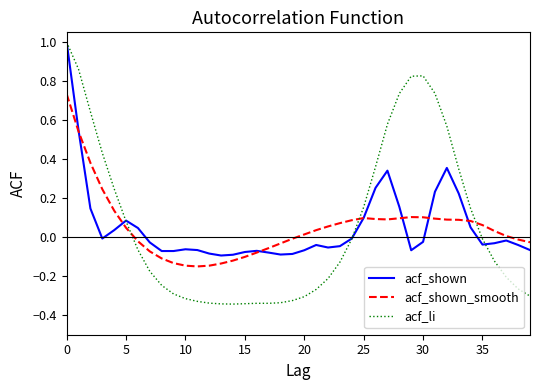

Which series has the widest spread of values?

acf_li